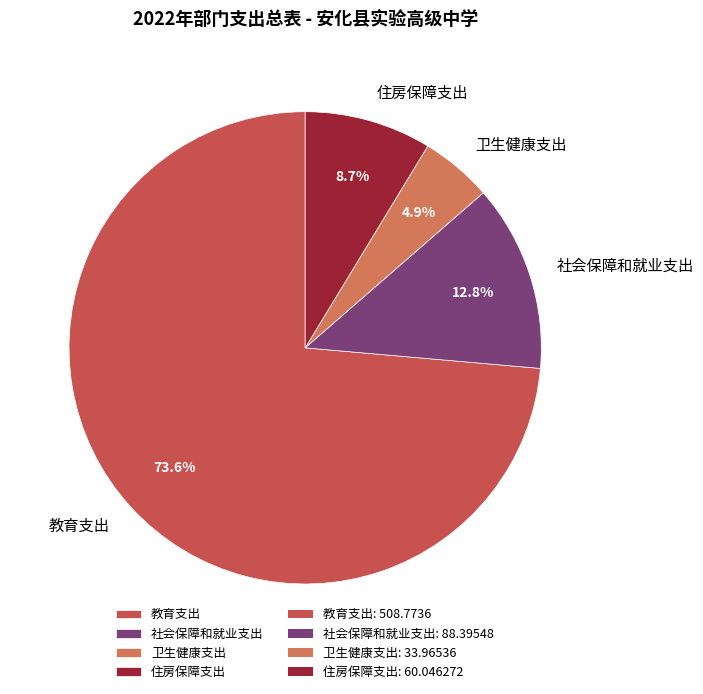

To the nearest percent, what is the average slice percentage?

25%